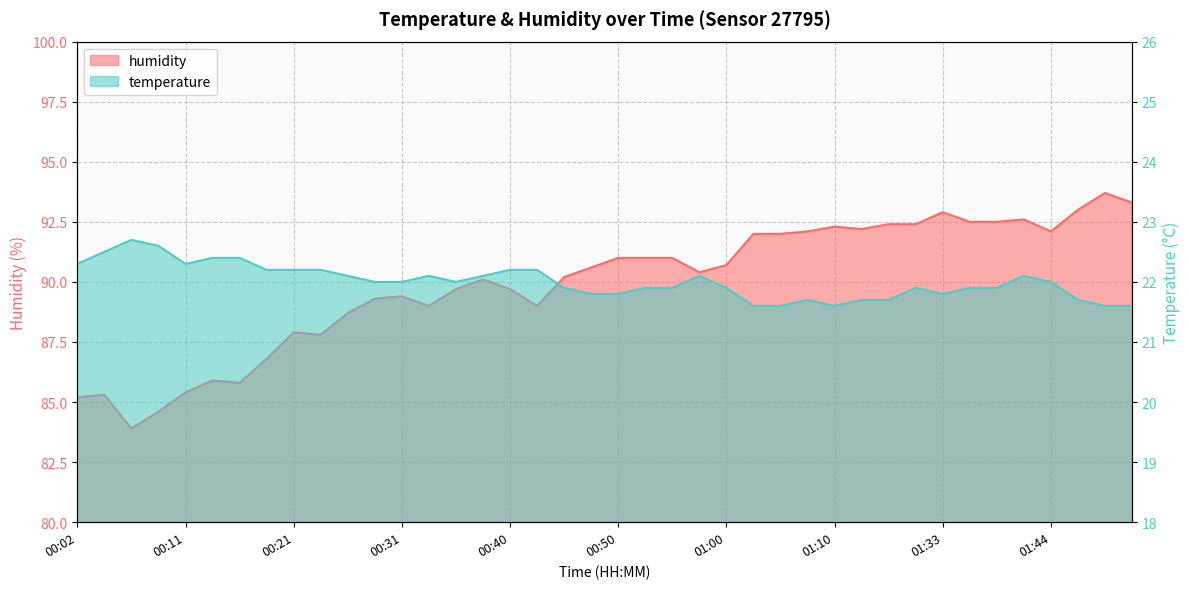

At which category is the sum across all series the highest?

01:49